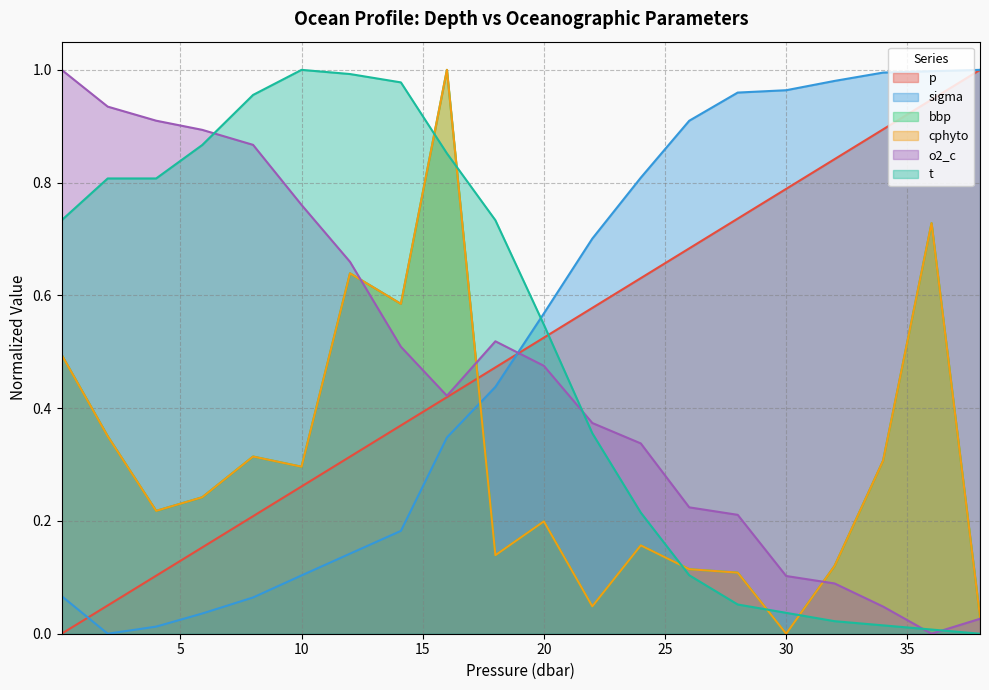

The p series shows 1.1 at 28.0. True or false?

False